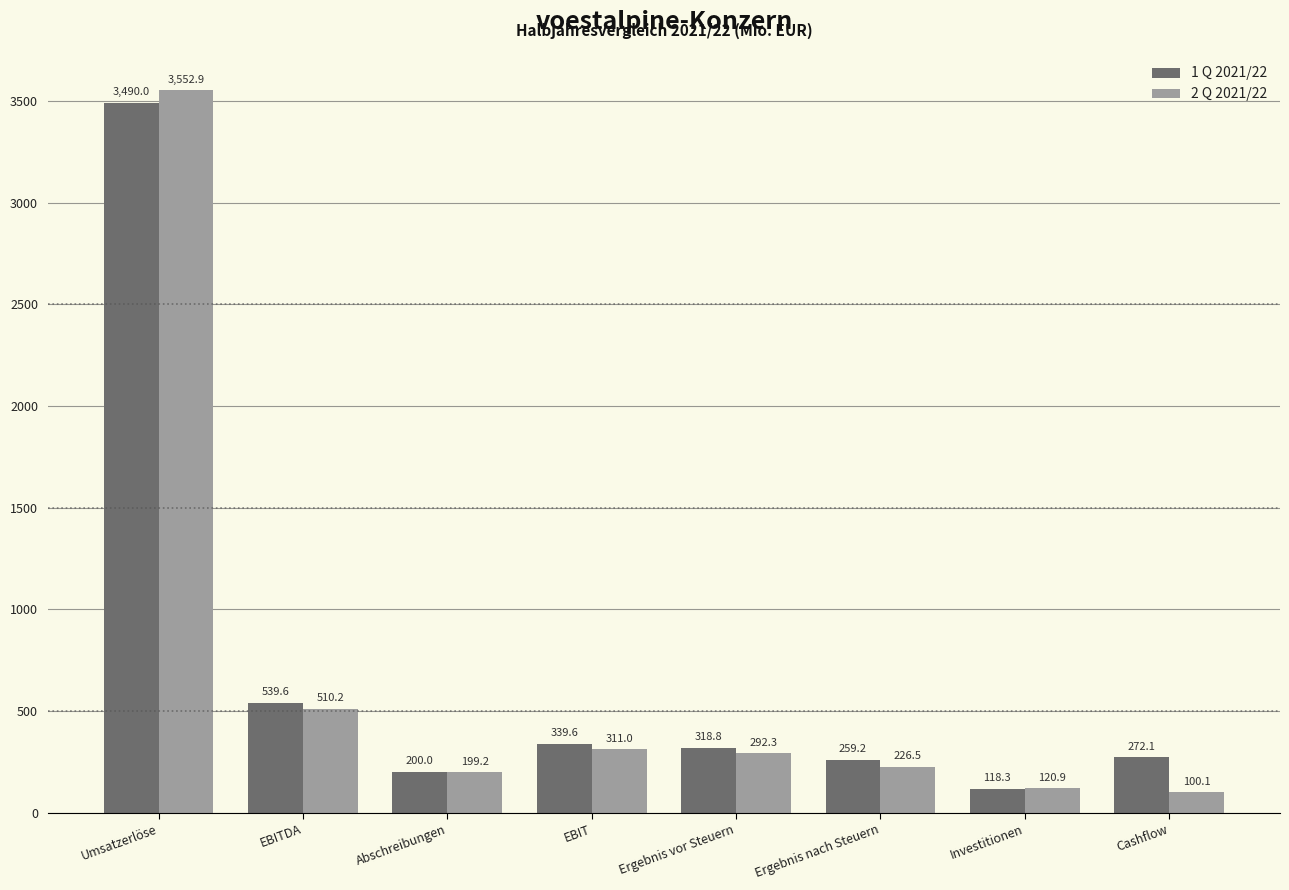

How many data points does each series have?

8